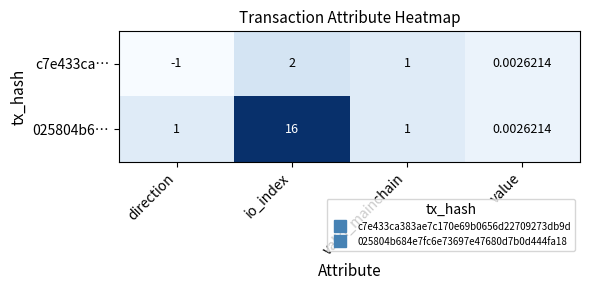

Is the value of c7e433ca… at direction greater than the value of 025804b6… at valid_mainchain?

No